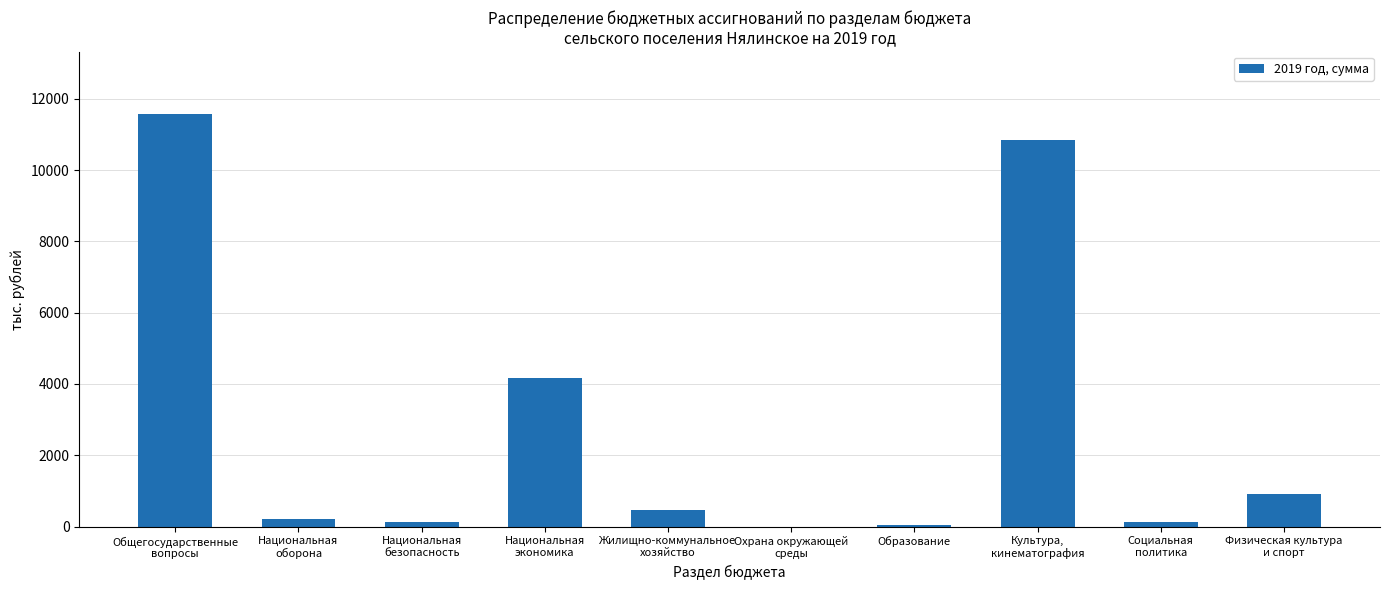

True or false: the data shows 11584.4 at Общегосударственные
вопросы.

True